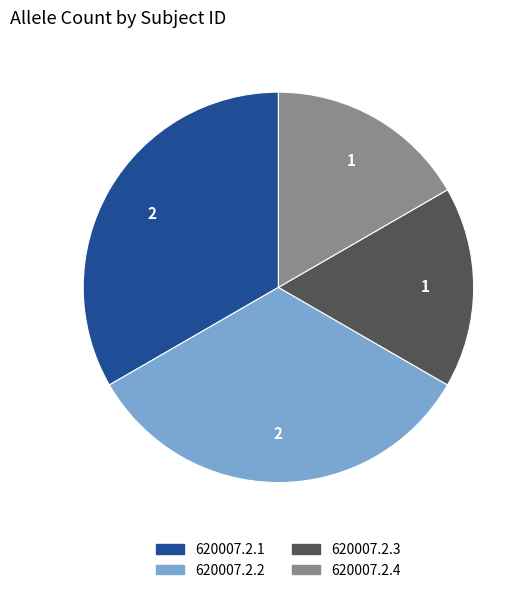

Does any single category account for the majority?

No